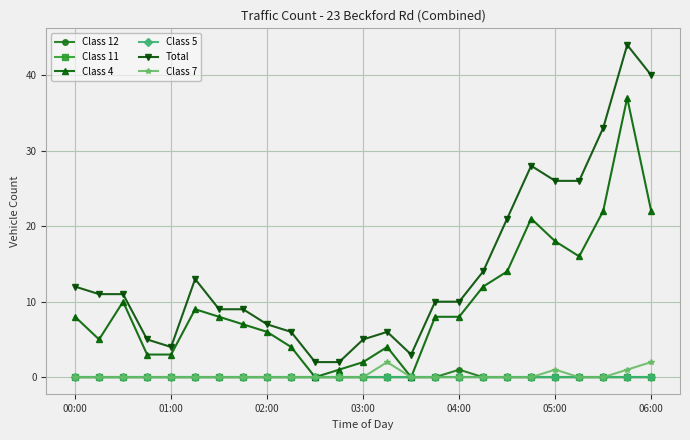

What is the value of the Class 4 point at the 23rd from the left?

22